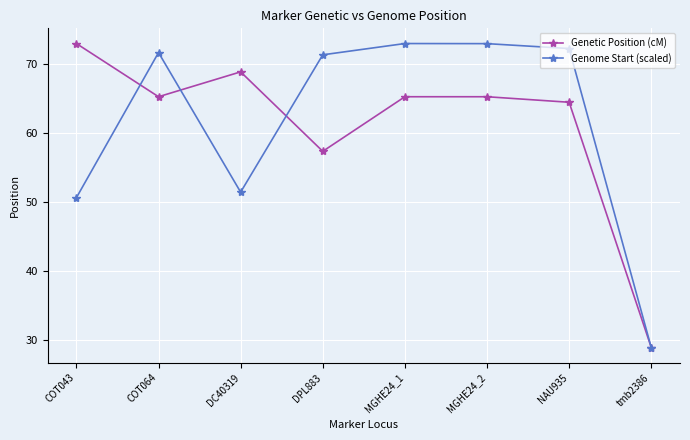

At which category does Genetic Position (cM) reach its first local valley?

COT064